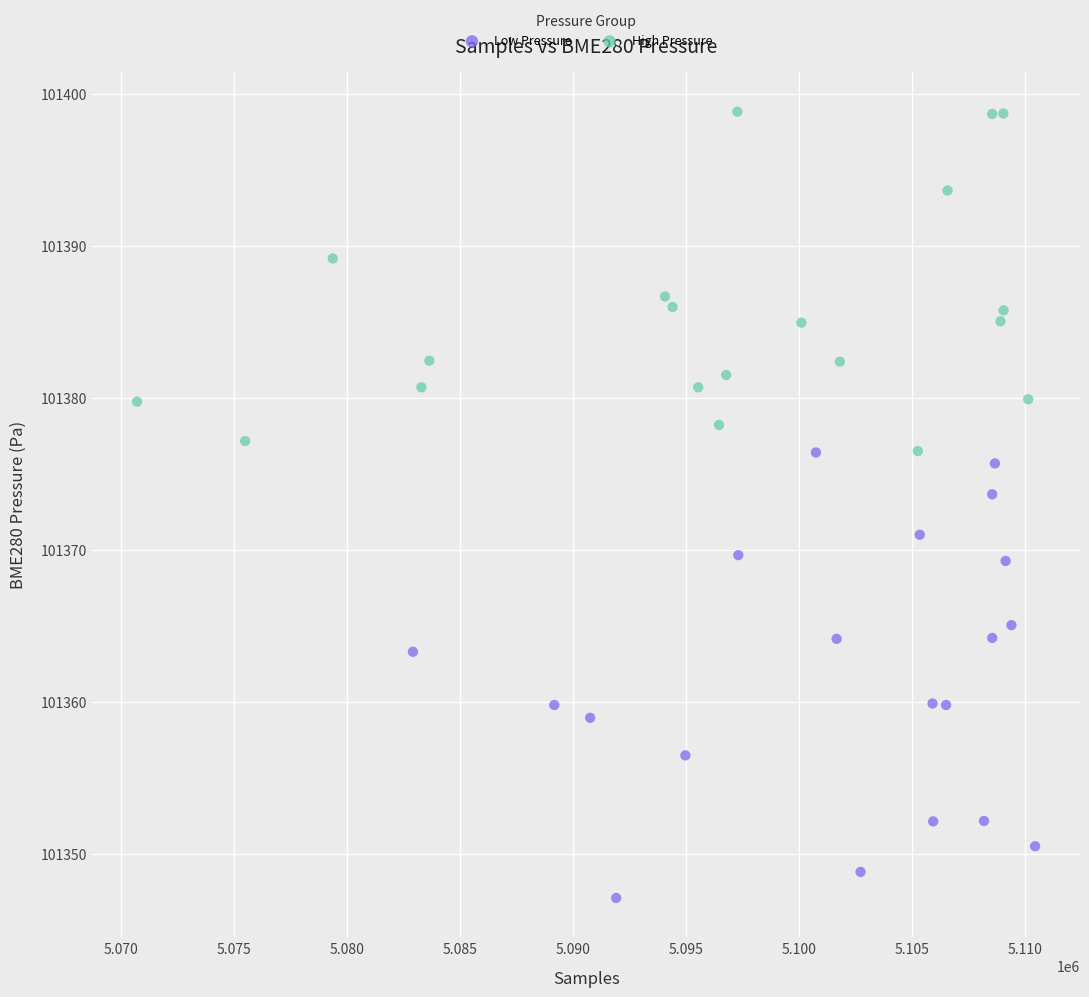

What are all the series names shown in the legend?

Low Pressure, High Pressure